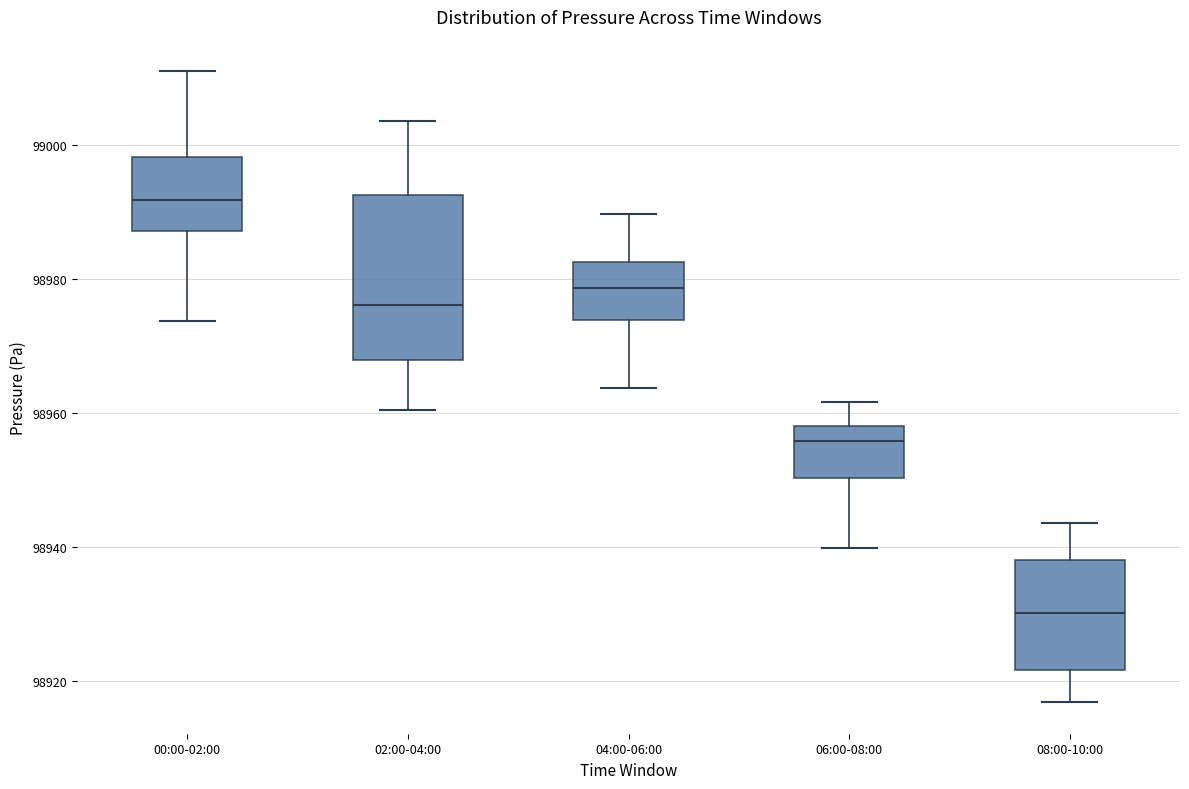

Reading left to right, transcribe this box plot: for each box, give where its median line is, the range the box spans, and where its two whiskers end, as read against the y-axis. The values are not printed on the chart, so give them approximately, as read against the axis.

00:00-02:00: median 98992, box 98988 to 98998, whiskers 98974 to 99012
02:00-04:00: median 98976, box 98968 to 98992, whiskers 98960 to 99004
04:00-06:00: median 98978, box 98974 to 98982, whiskers 98964 to 98990
06:00-08:00: median 98956, box 98950 to 98958, whiskers 98940 to 98962
08:00-10:00: median 98930, box 98922 to 98938, whiskers 98916 to 98944